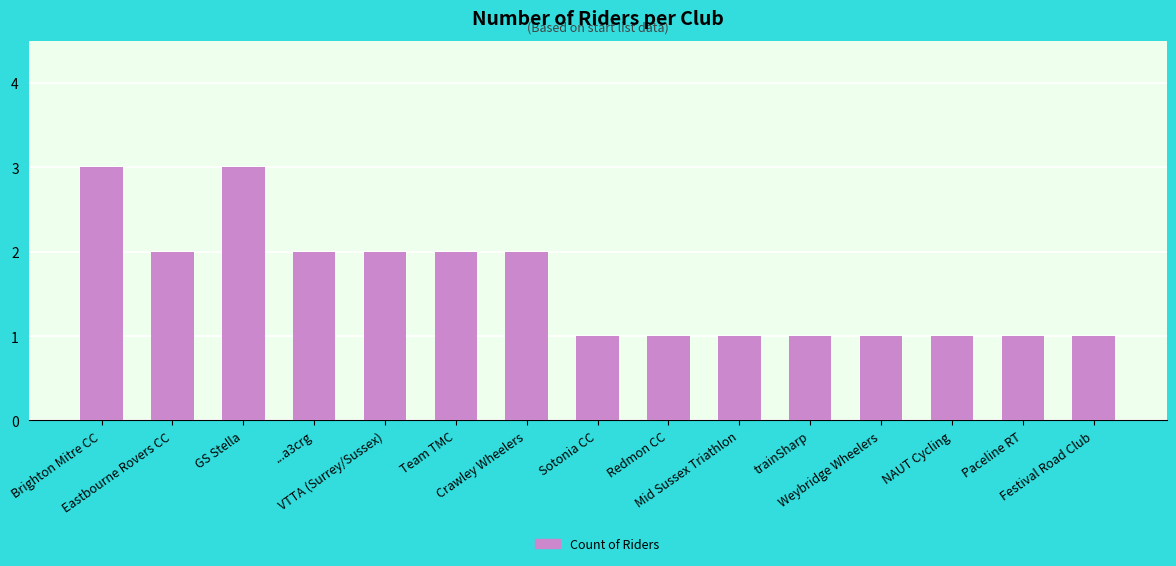

What is the sum of all values?

24